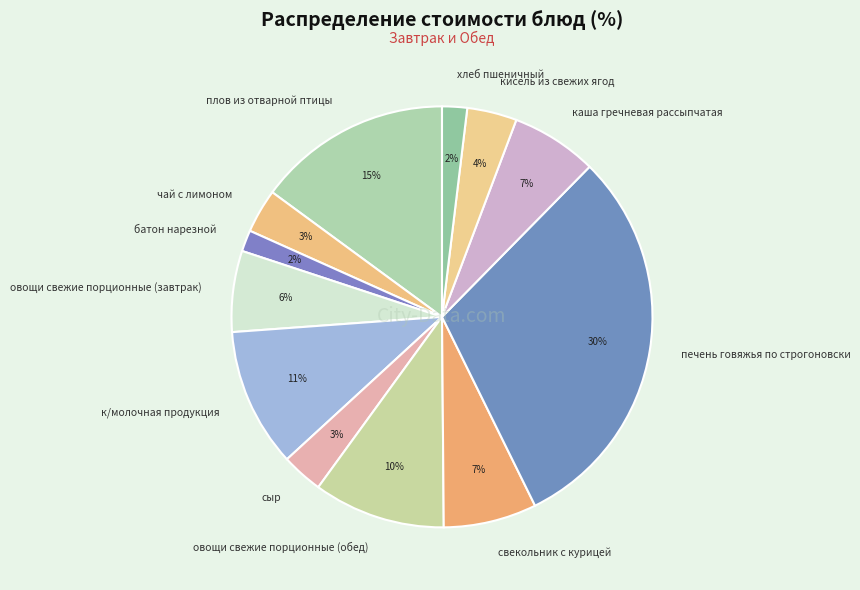

To the nearest percent, what is the combined percentage of батон нарезной and сыр?

5%